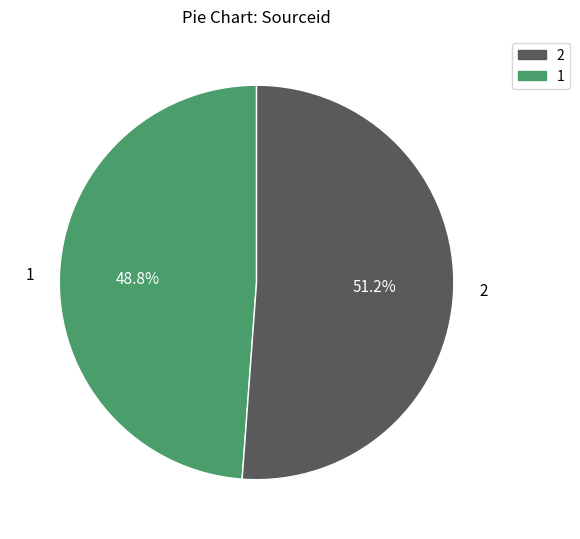

Rank the categories by value from highest to lowest.

2, 1